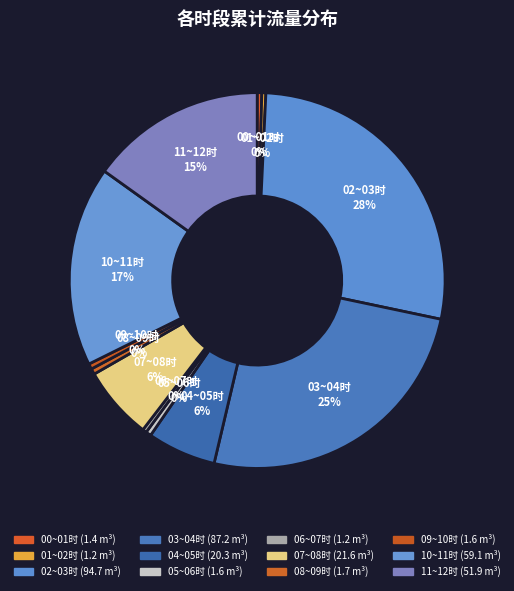

Is it true that 04~05时 is 1% of the pie?

False